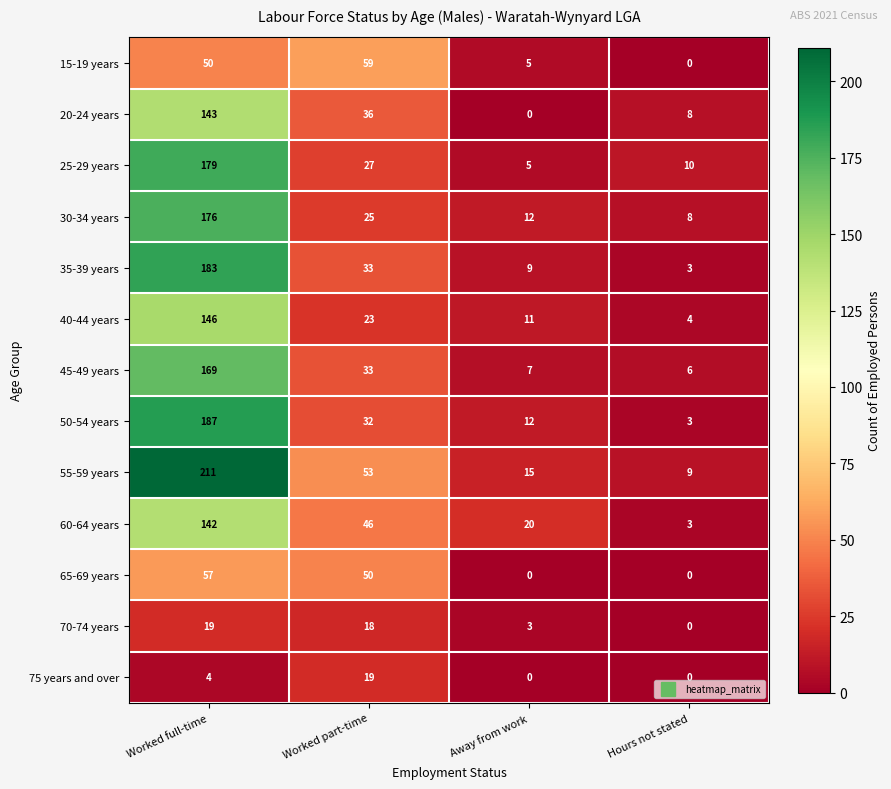

Is it true that 45-49 years equals 33 at Worked part-time?

True